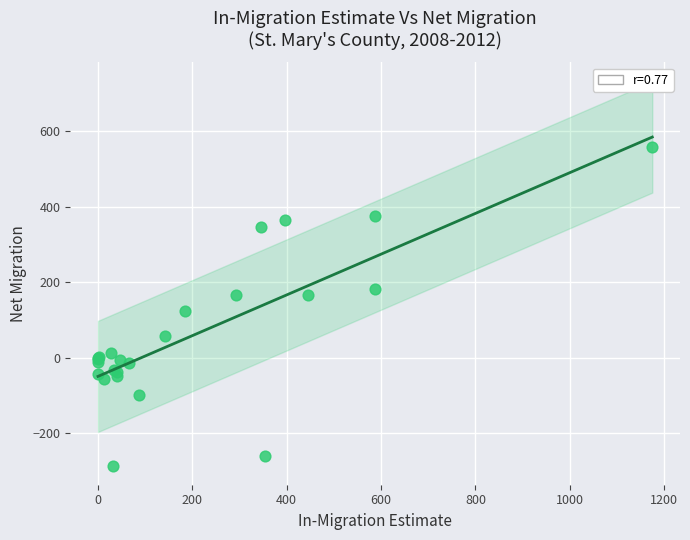

What Y value in the scatter plot is closest to 136?

123